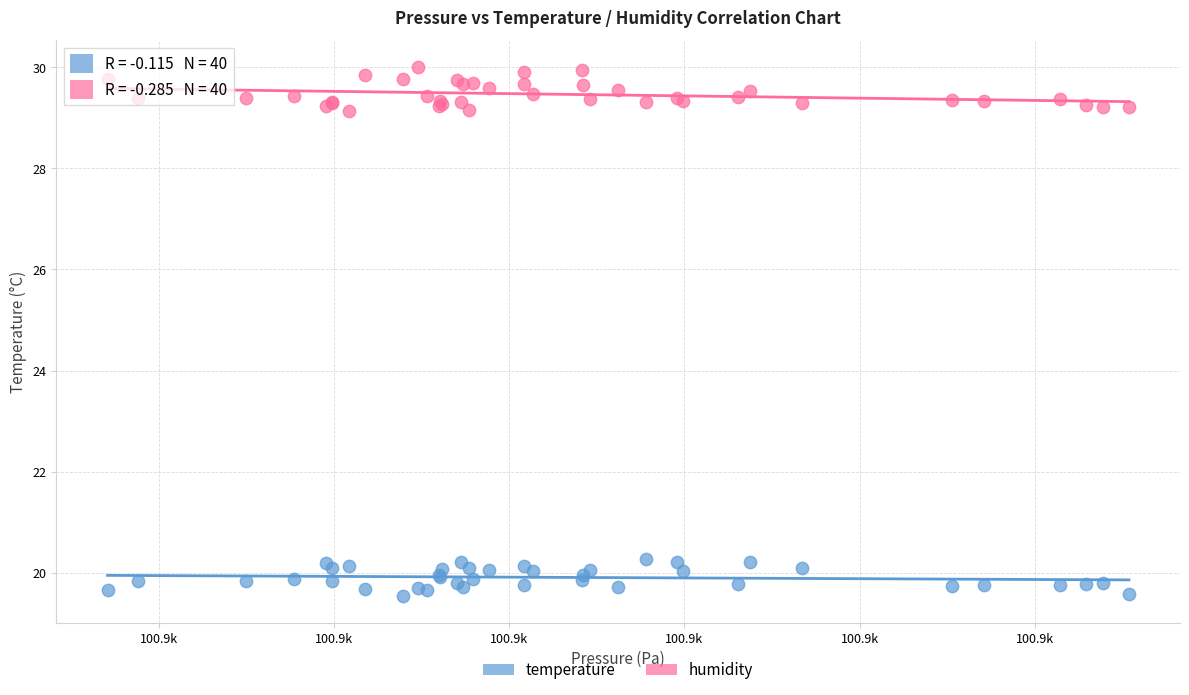

Which series contains the lowest Y value?

temperature